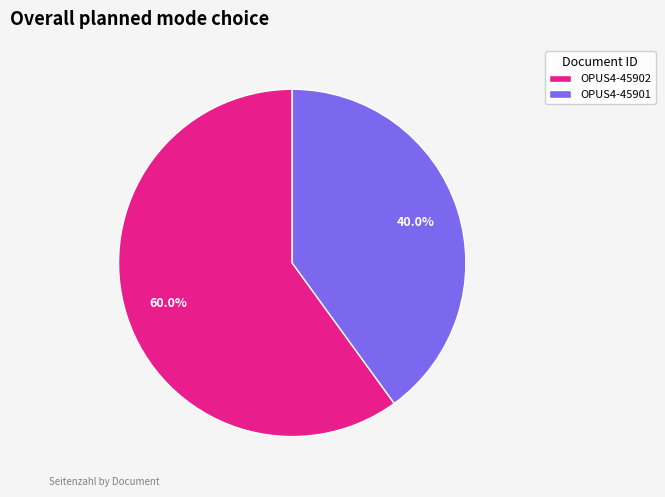

To the nearest percent, what percentage of the pie is OPUS4-45902?

60%